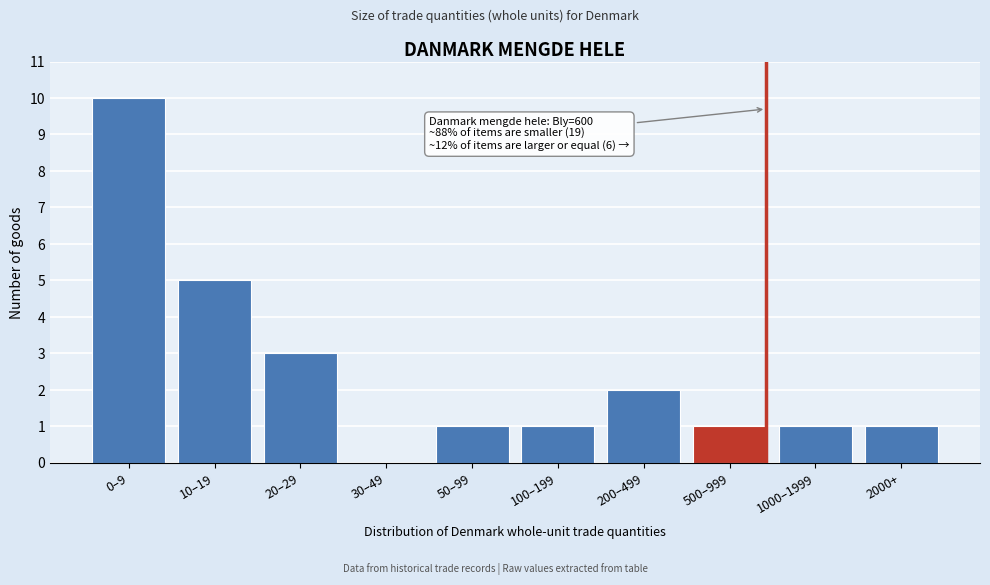

Reading right to left, extract all data points from this chart.

2000+=1	1000–1999=1	500–999=1	200–499=2	100–199=1	50–99=1	30–49=0	20–29=3	10–19=5	0–9=10